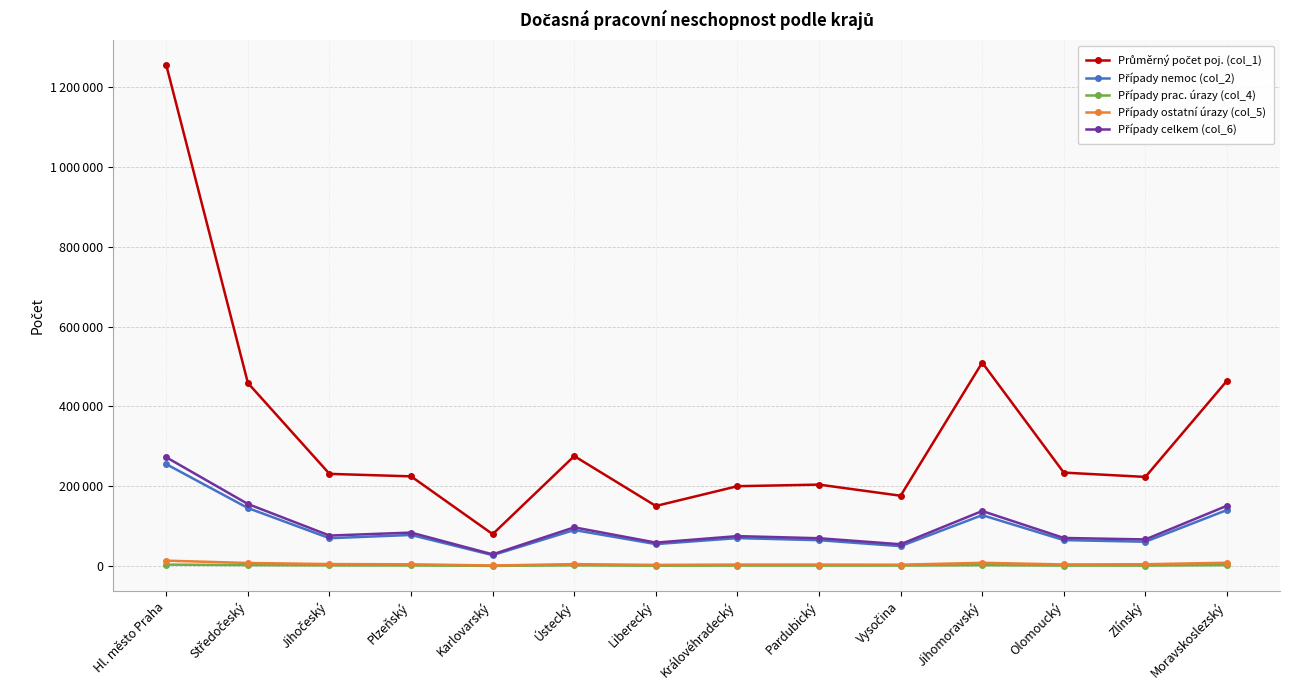

What position from the right is Vysočina?

5